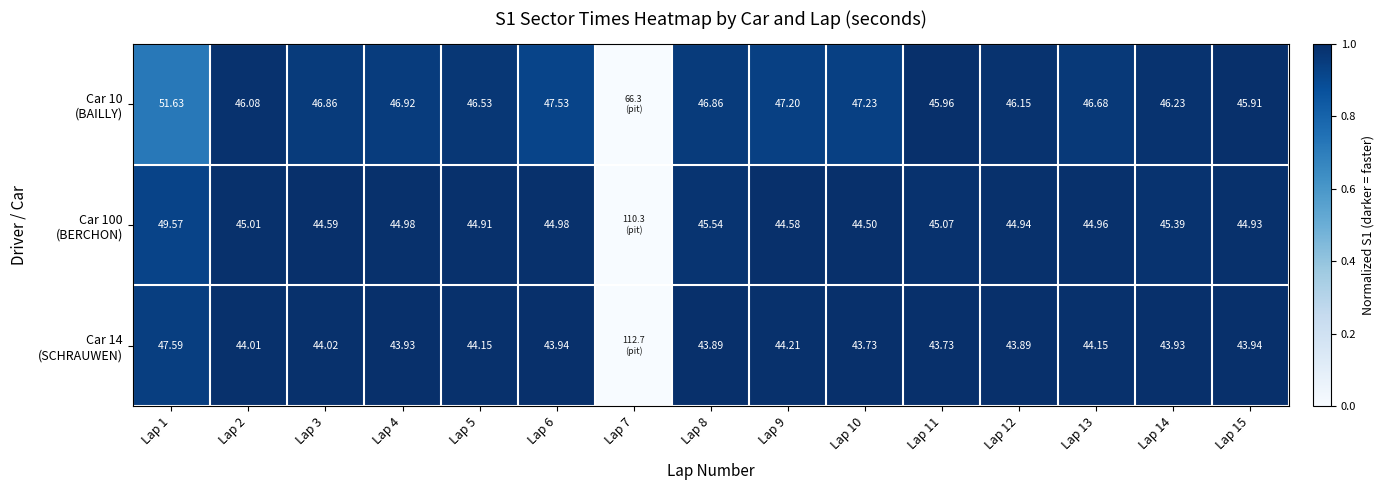

Is it true that Car 10 (BAILLY) equals 0.5 at Lap 13?

False